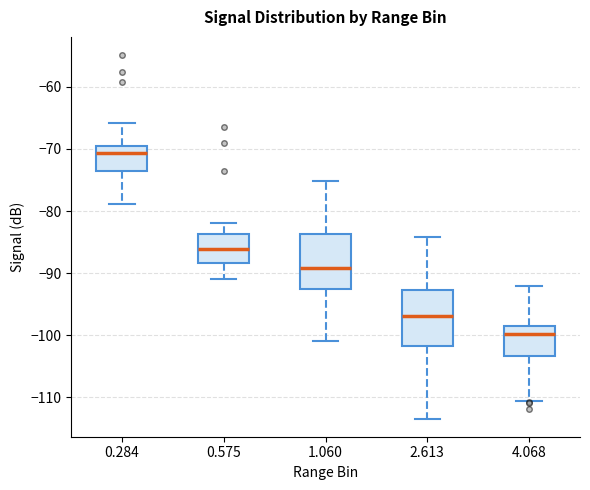

Reading left to right, read every box against the y-axis: the position of its median line, the range the box covers, and the ends of its whiskers. The values are not printed on the chart, so give them approximately, as read against the axis.

0.284: median -71, box -74 to -70, whiskers -79 to -66
0.575: median -86, box -88 to -84, whiskers -91 to -82
1.060: median -89, box -92 to -84, whiskers -101 to -75
2.613: median -97, box -102 to -93, whiskers -113 to -84
4.068: median -100, box -103 to -98, whiskers -111 to -92